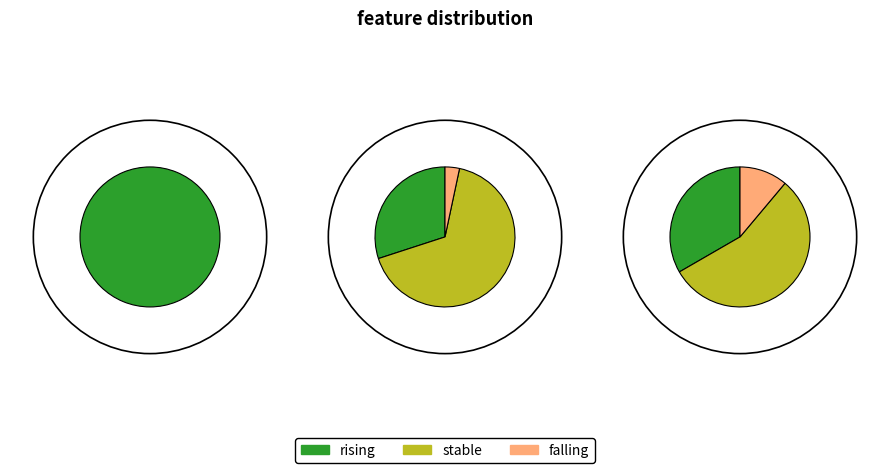

What percentage is the stable slice, to the nearest percent?

59%